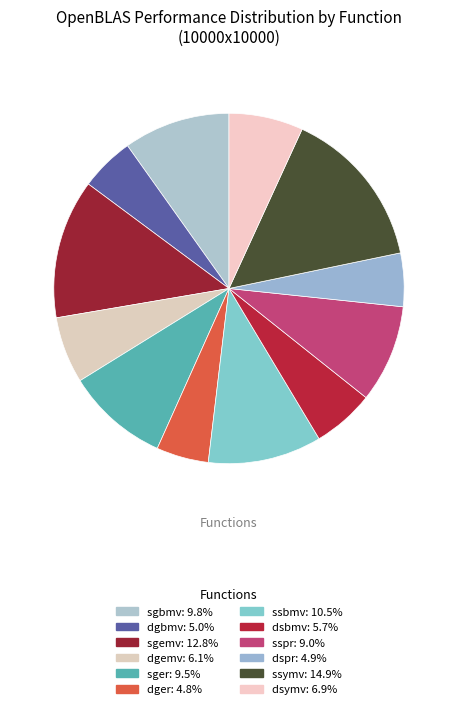

To the nearest percent, what is the average slice percentage?

8%